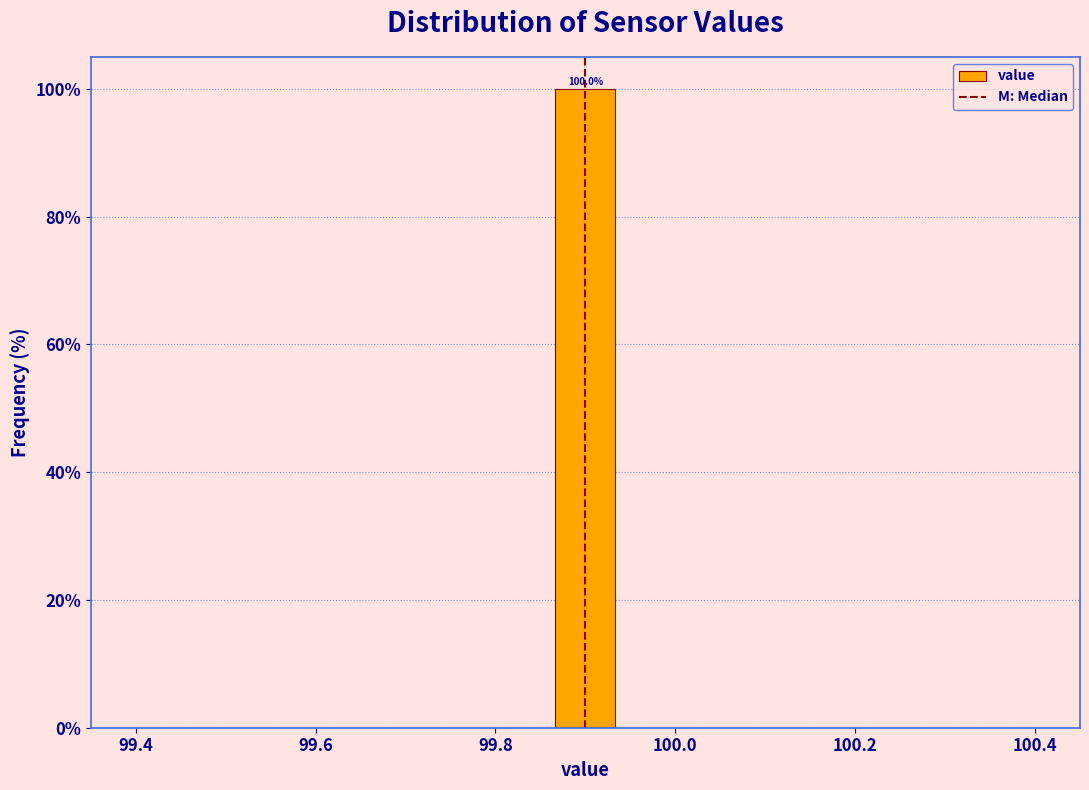

Read against the x-axis, roughly where is the centre of the tallest bar?

99.90